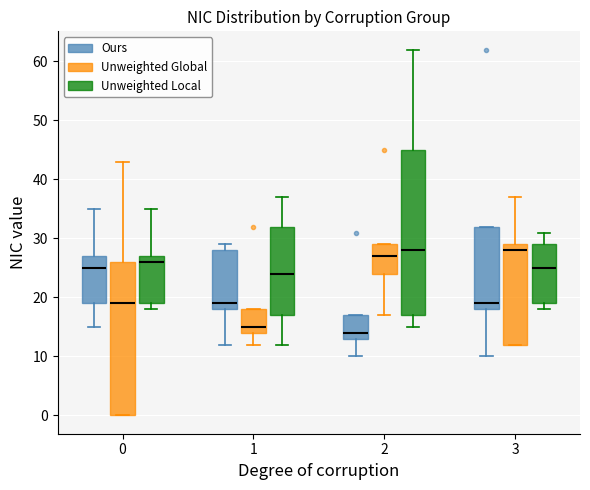

Where is the upper edge of the box for 1 (Unweighted Global) on the y-axis? The values are not printed on the chart, so give them approximately, as read against the axis.

18